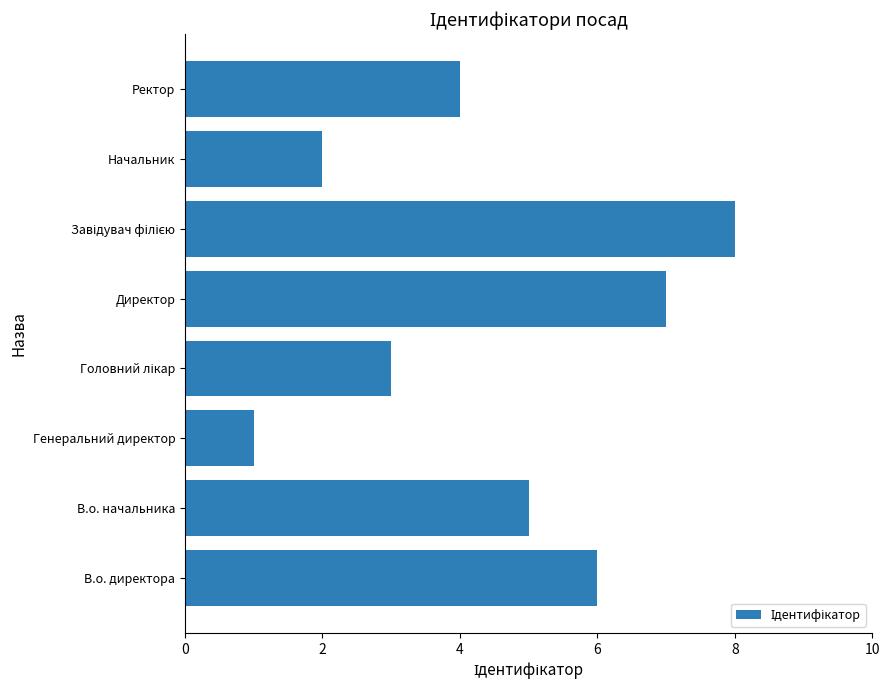

Read the value at Директор.

7